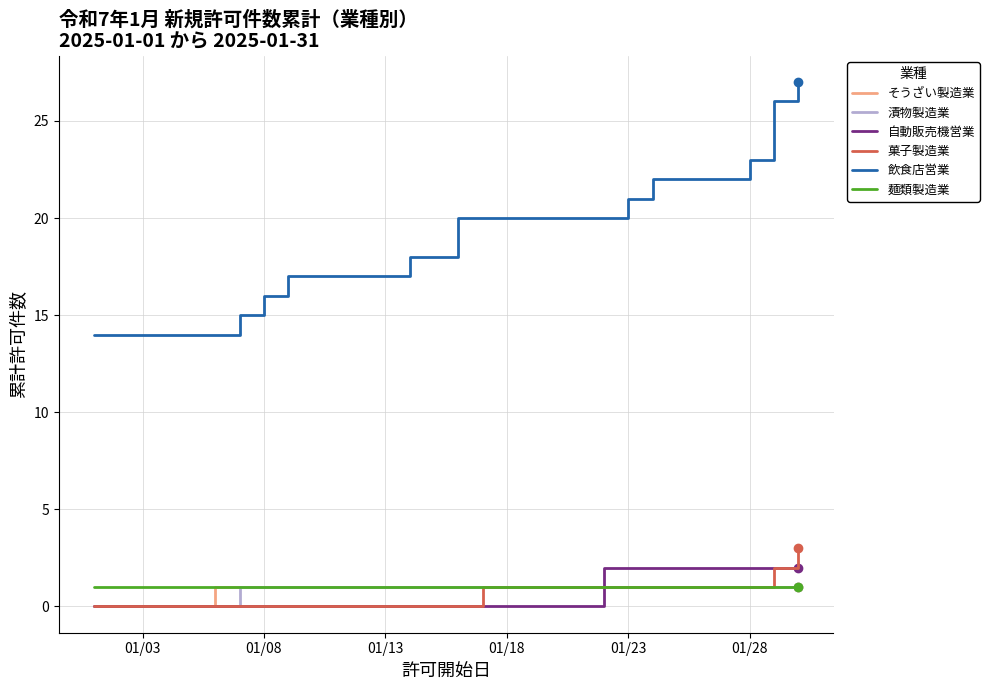

What is the sum of all 麺類製造業 values?

14